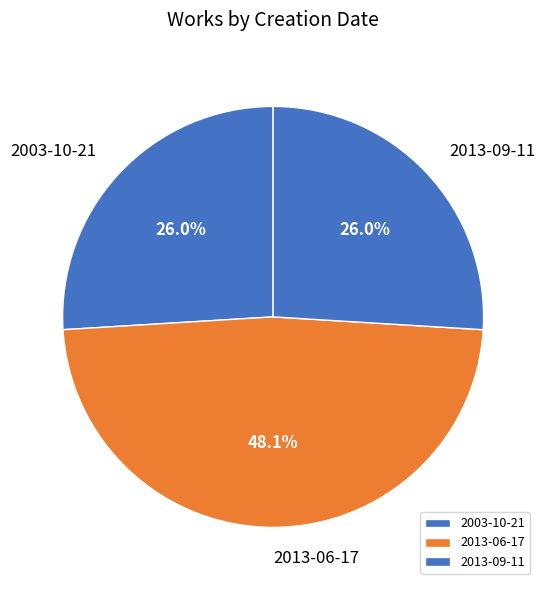

Which category has the biggest portion of the pie?

2013-06-17